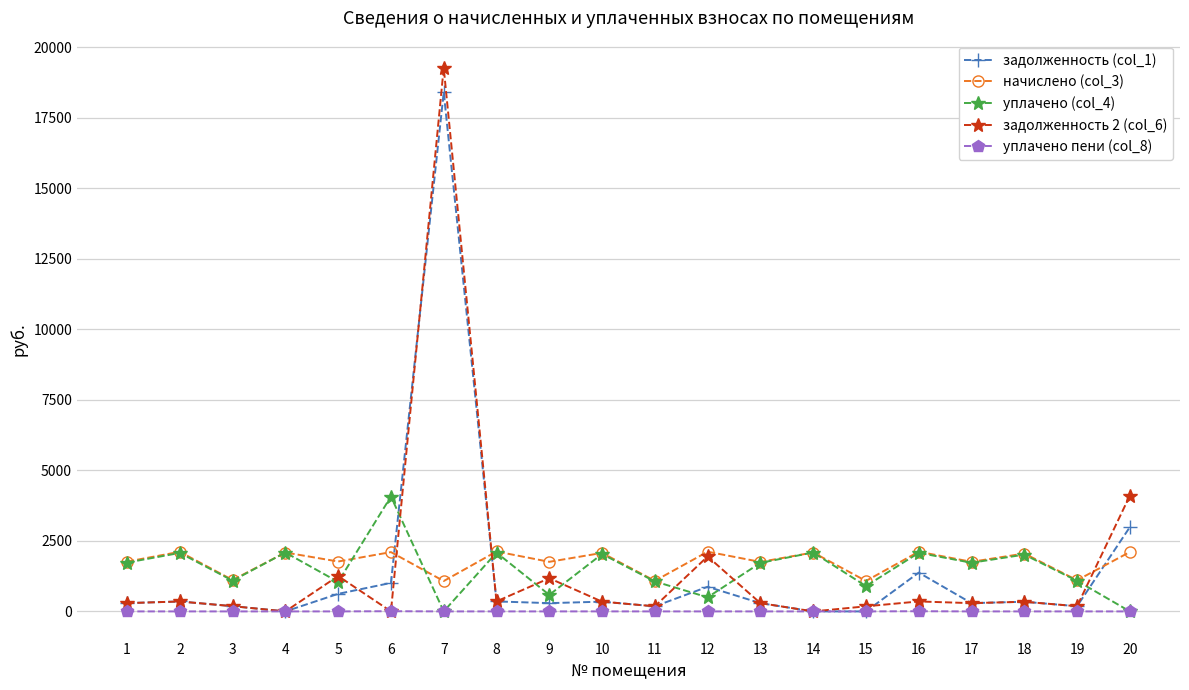

The value of уплачено (col_4) at 1 is 1731.5. True or false?

True